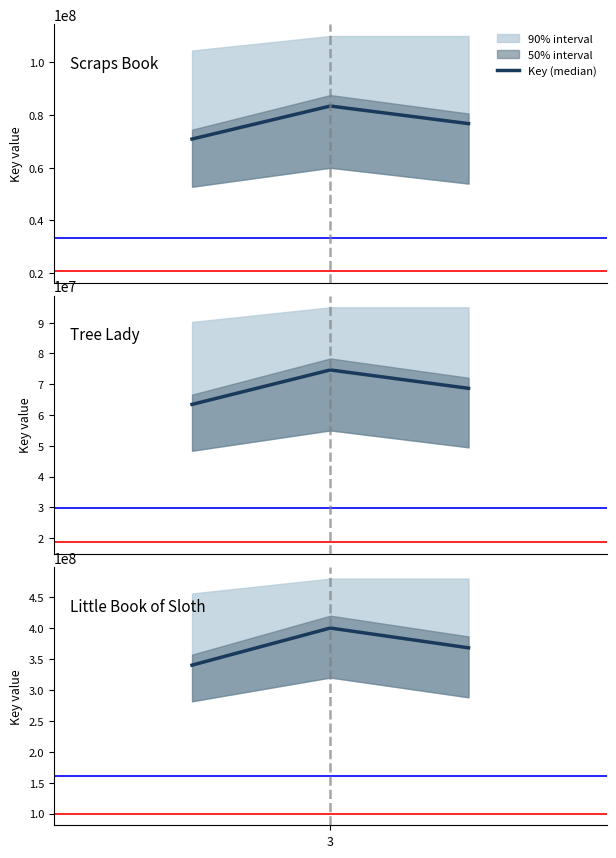

What is the sum of all values?

1108262853.6